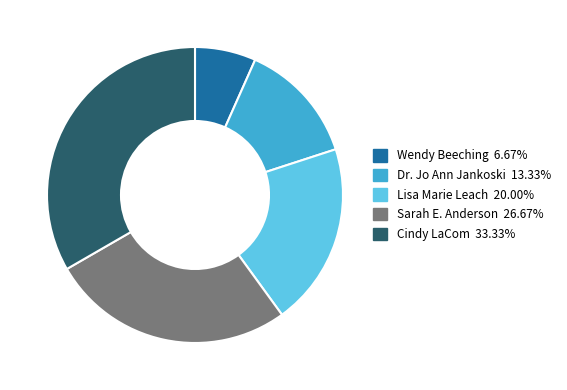

Approximately how many times larger is the value at Dr. Jo Ann Jankoski compared to Wendy Beeching?

2.0